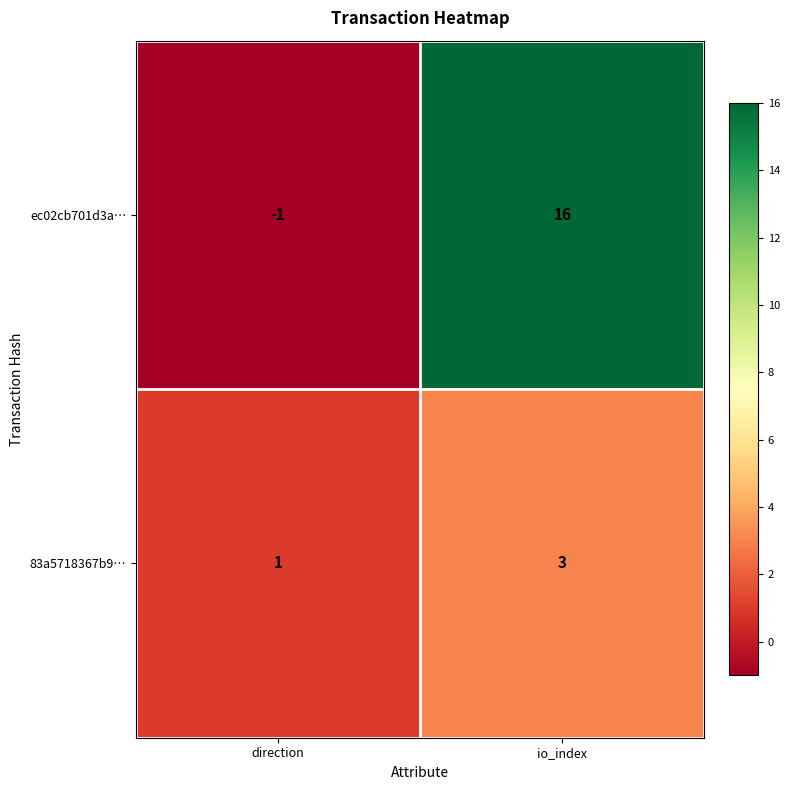

Between direction and io_index, which series saw the biggest shift?

ec02cb701d3a…